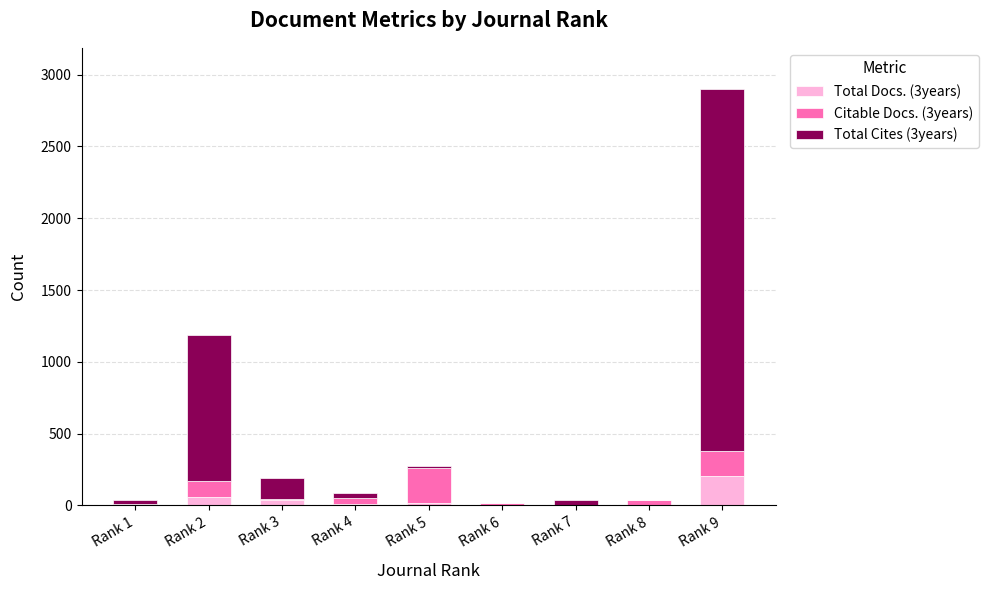

Which category has the highest value in the Total Docs. (3years) series?

Rank 9